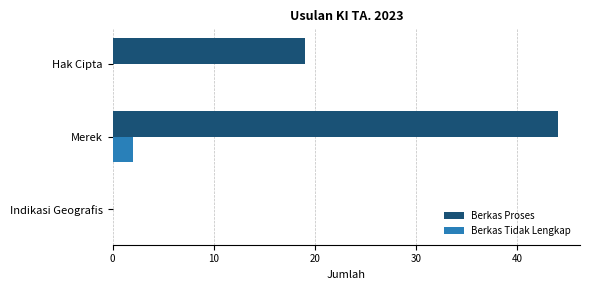

What are all the series names shown in the legend?

Berkas Proses, Berkas Tidak Lengkap